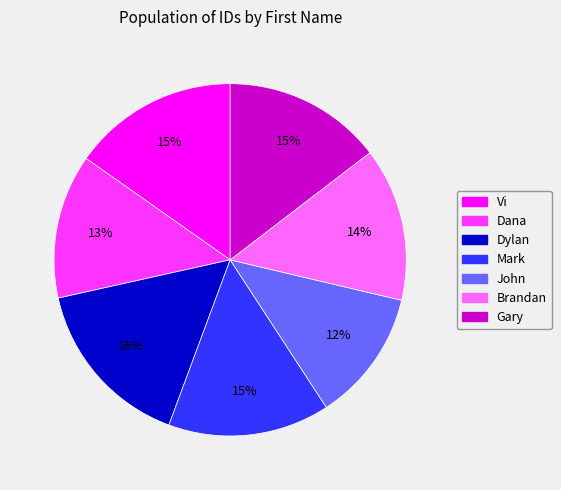

To the nearest percent, what percentage of the pie is Dylan?

16%